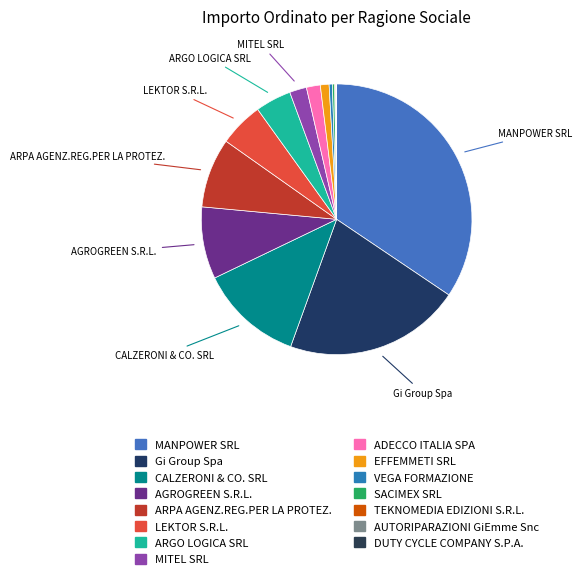

What is the ratio of the value at EFFEMMETI SRL to the value at TEKNOMEDIA EDIZIONI S.R.L.?

9.0